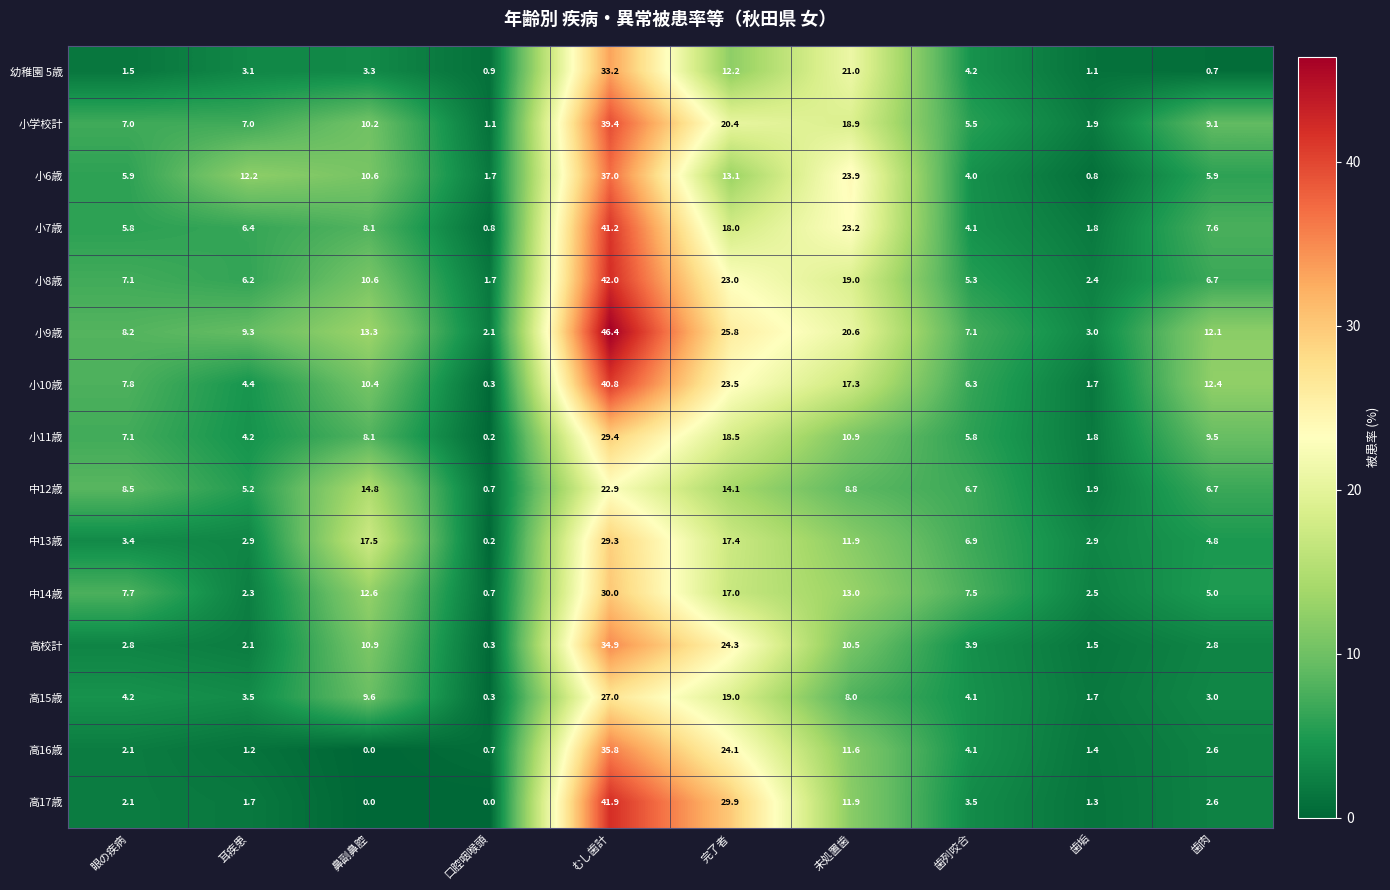

Is it true that 小10歳 equals 7.8 at 眼の疾病?

True